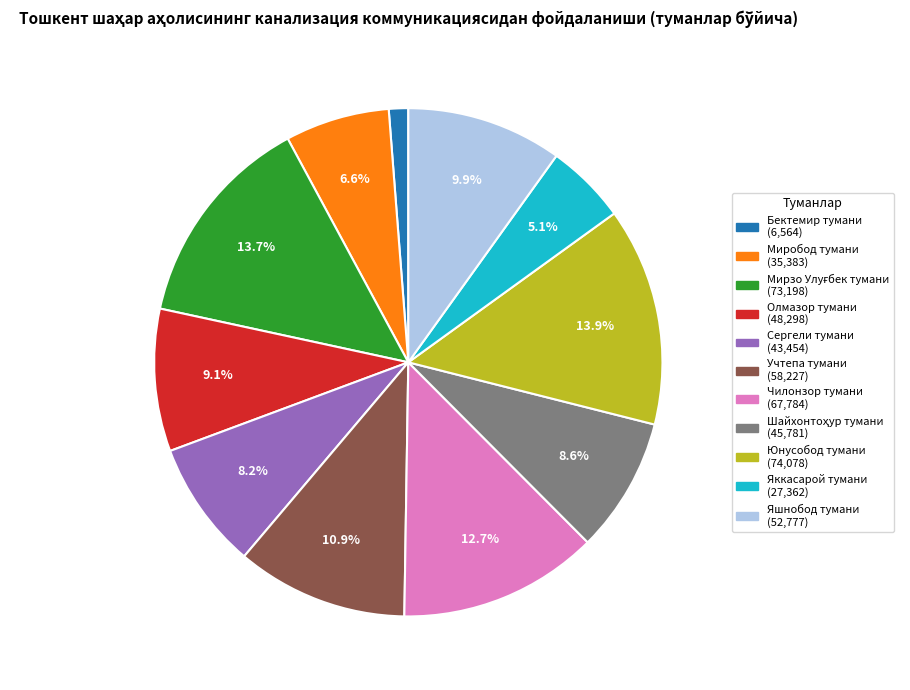

What percentage is the Яшнобод тумани slice, to the nearest percent?

10%